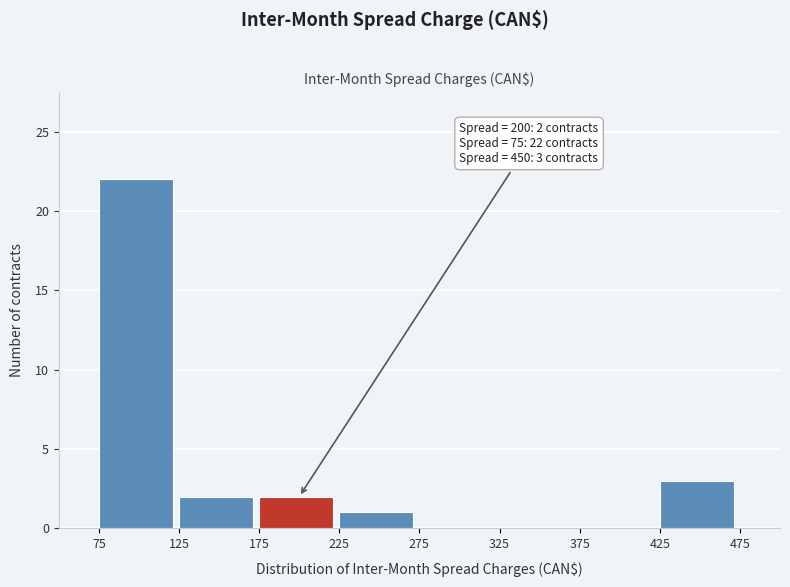

Which range on the x-axis has the tallest bar?

75 to 125